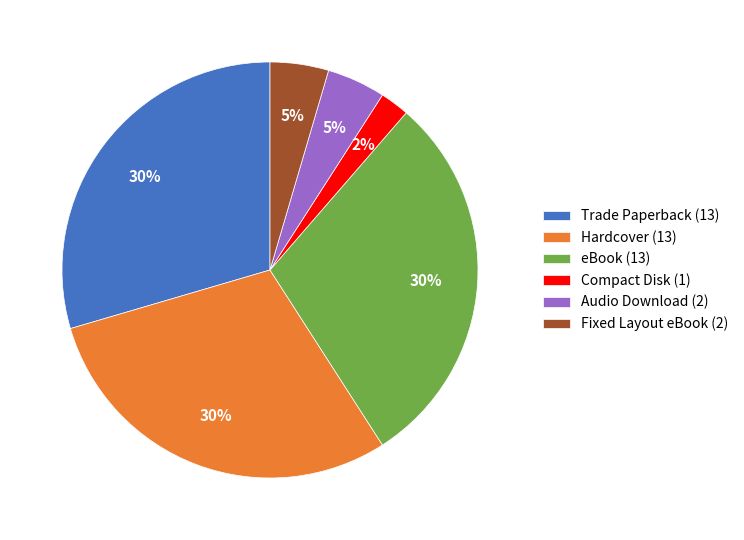

Do Compact Disk (1) and Hardcover (13) together represent more than half of the pie?

No